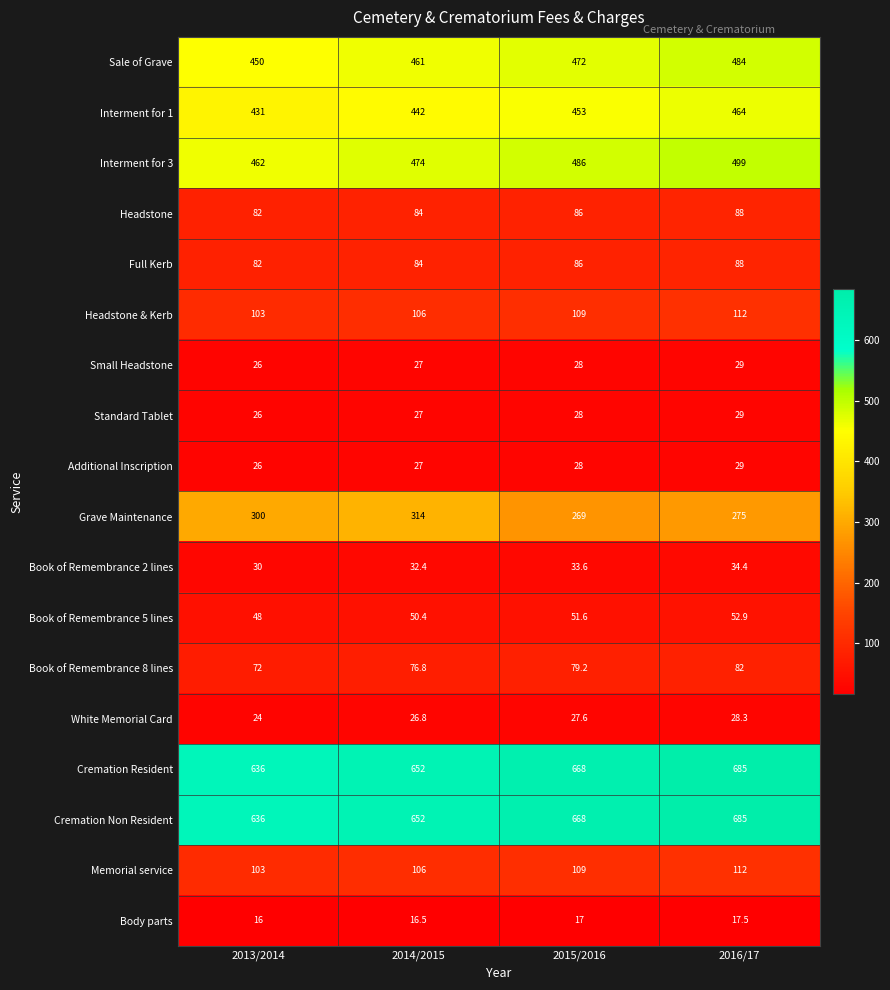

What is the maximum value shown in the chart?

685.0